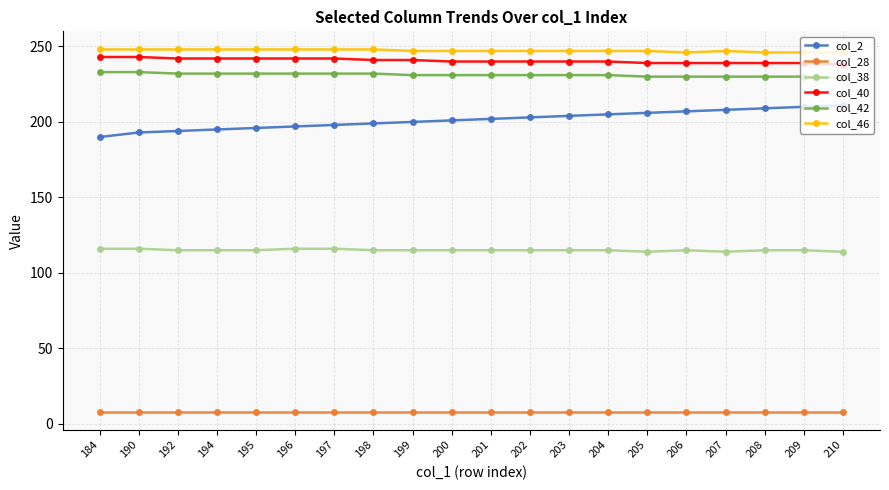

What is the difference between the second highest and second lowest values in the col_46 series?

2